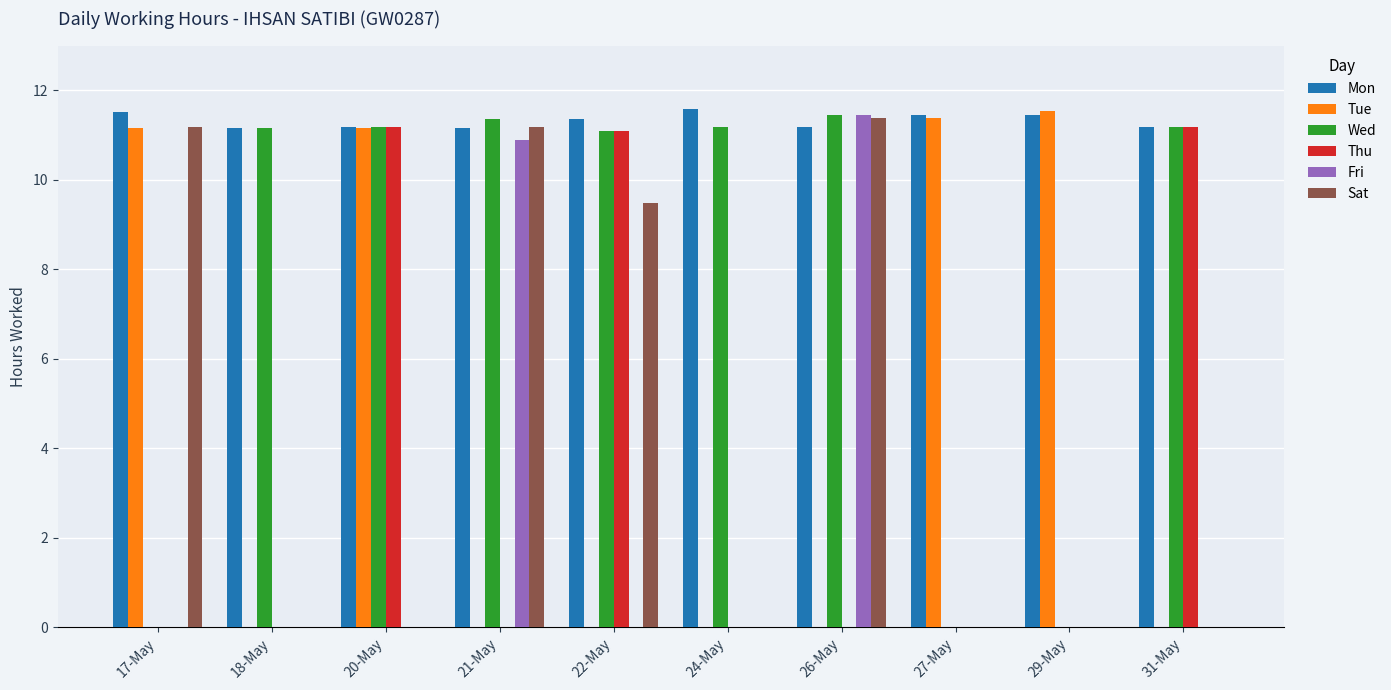

Is it true that Wed equals 16.5 at 31-May?

False